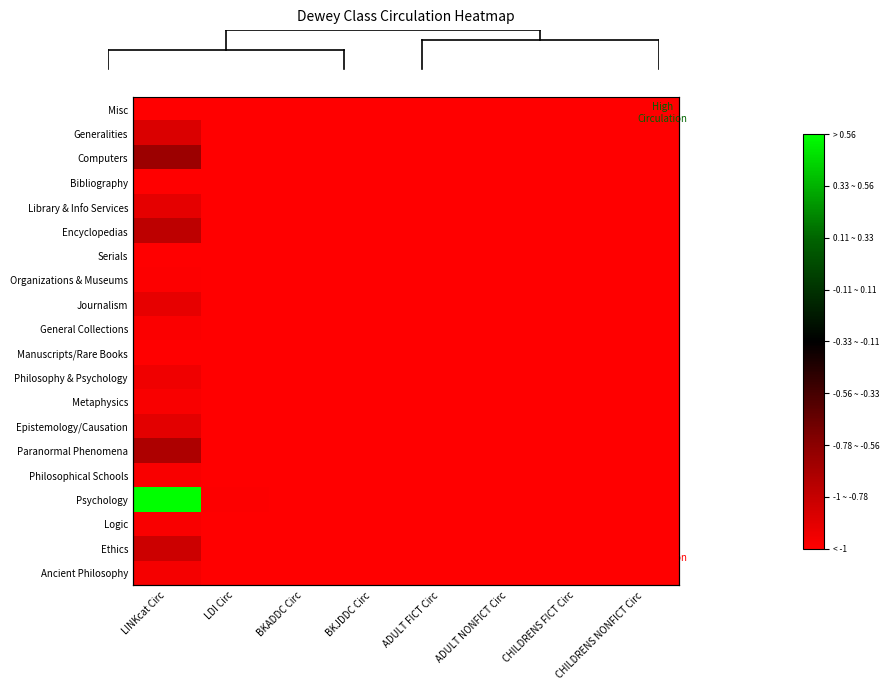

What is the total value across all series at ADULT NONFICT Circ?

-20.0